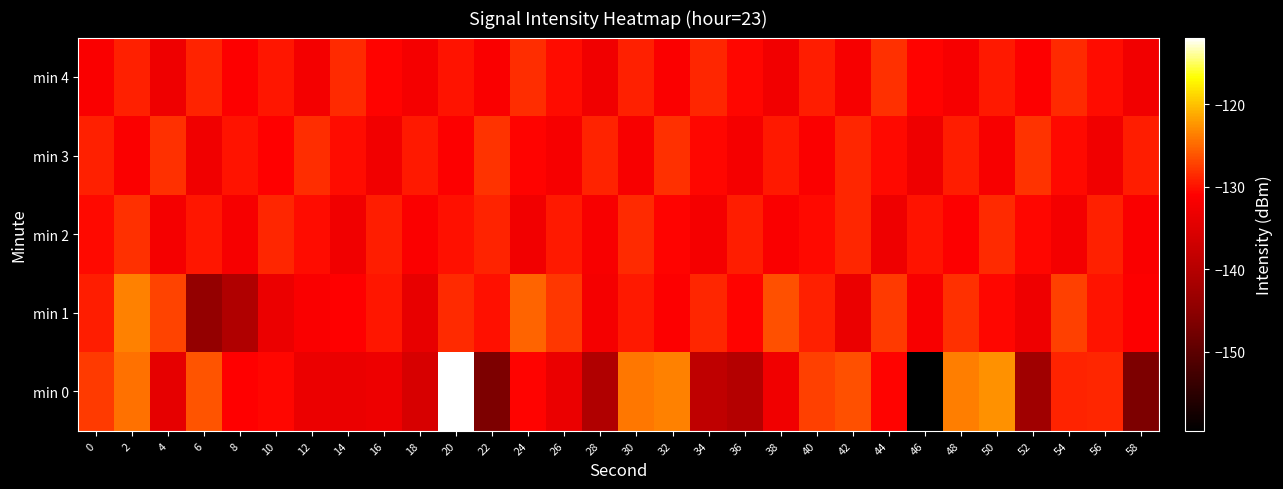

List the series in order of their peak value, highest first.

min 0, min 1, min 3, min 4, min 2